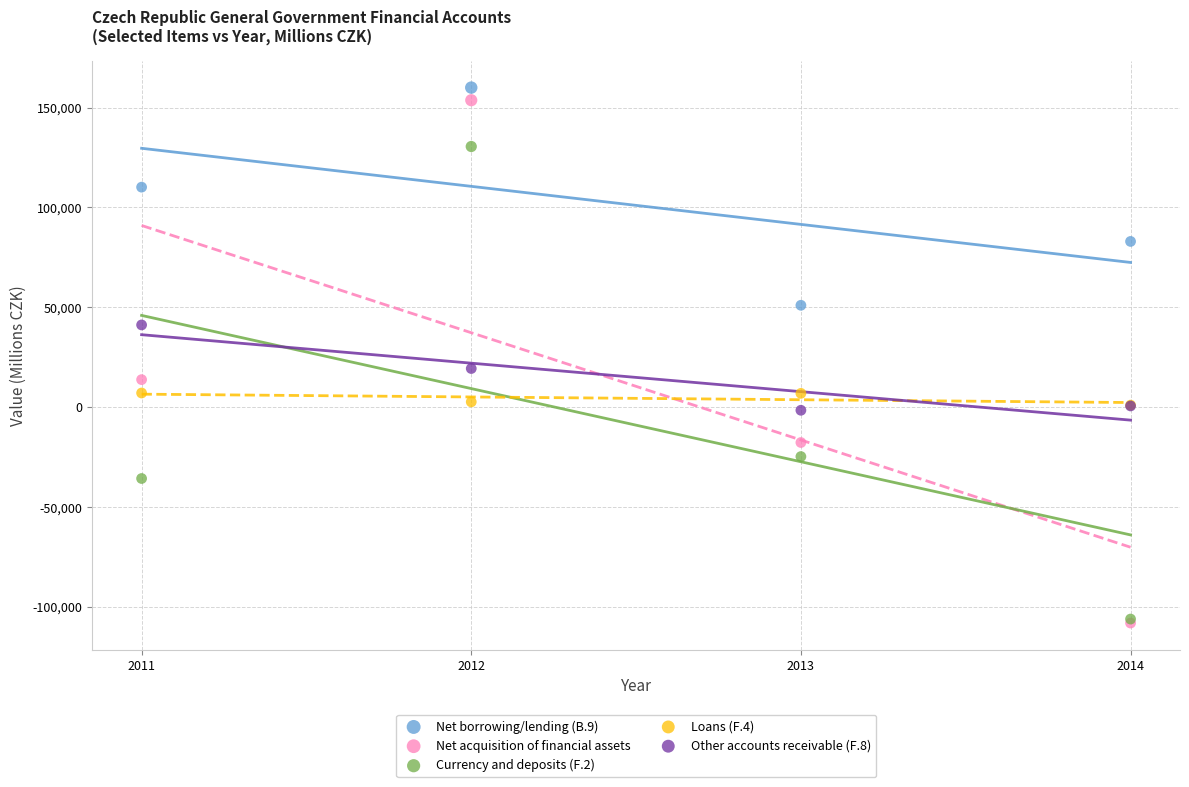

Across all series, what Y value is closest to 25915?

19307